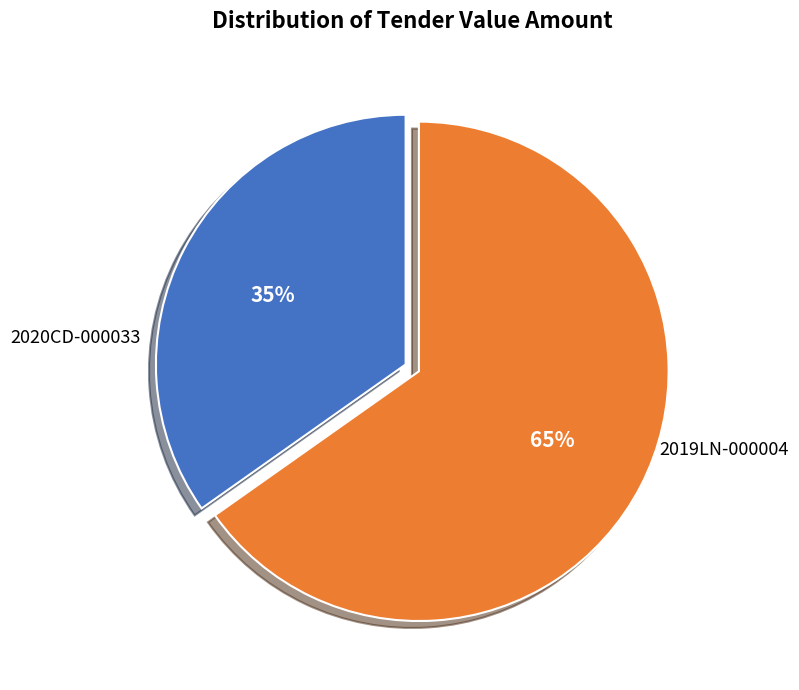

Combined, do 2019LN-000004 and 2020CD-000033 account for over 50%?

Yes